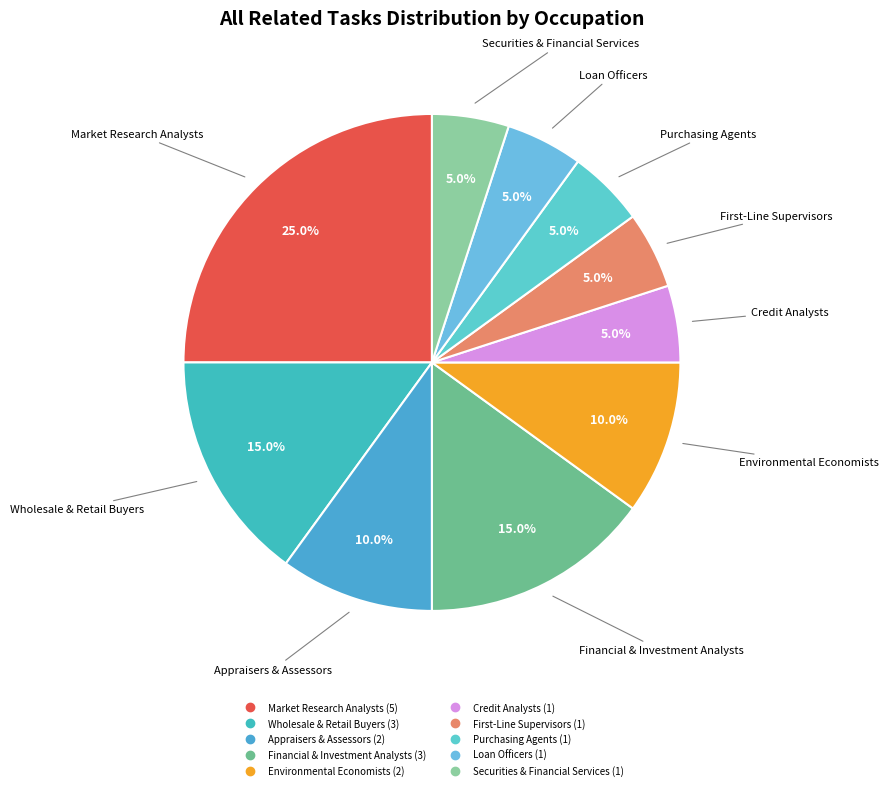

How many slices are in this pie chart?

10